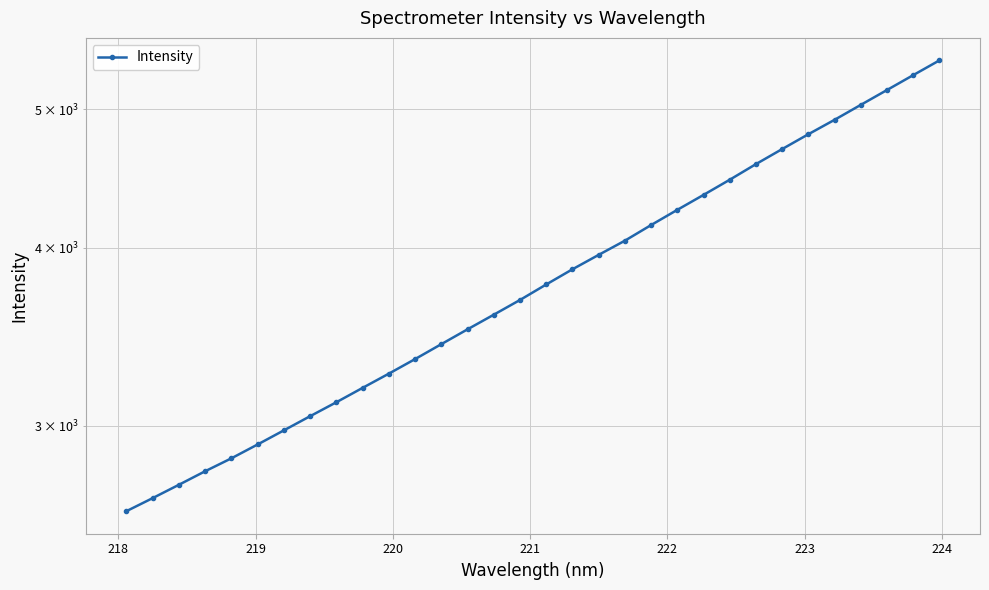

The chart shows a value of 2045.8 at 12. True or false?

False